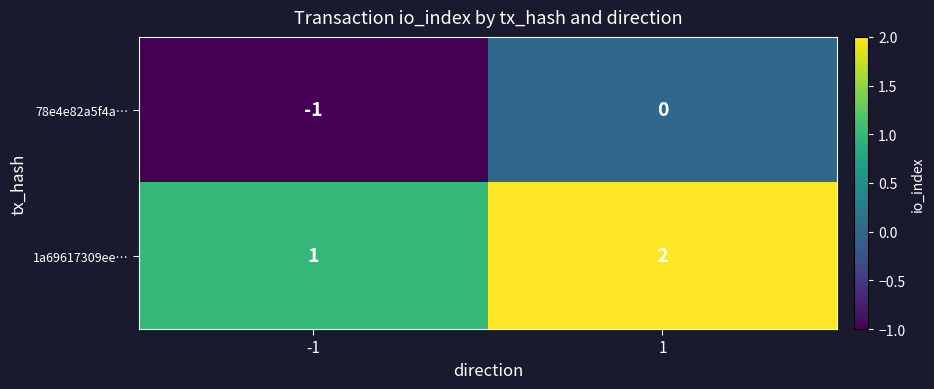

Rank the series at -1 from lowest to highest value.

78e4e82a5f4a…, 1a69617309ee…